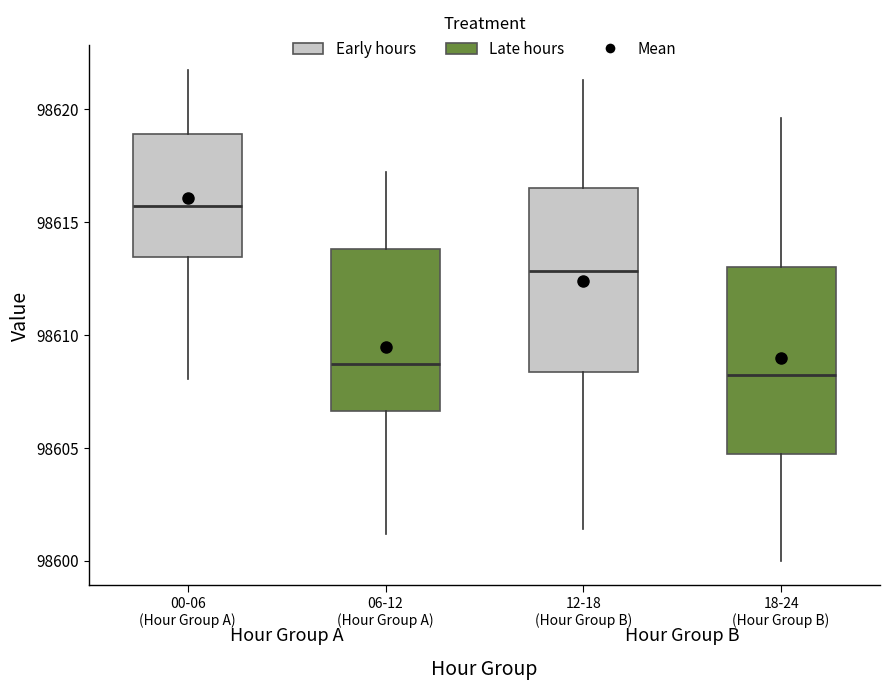

Which box's median line is the highest?

00-06 (Hour Group A)